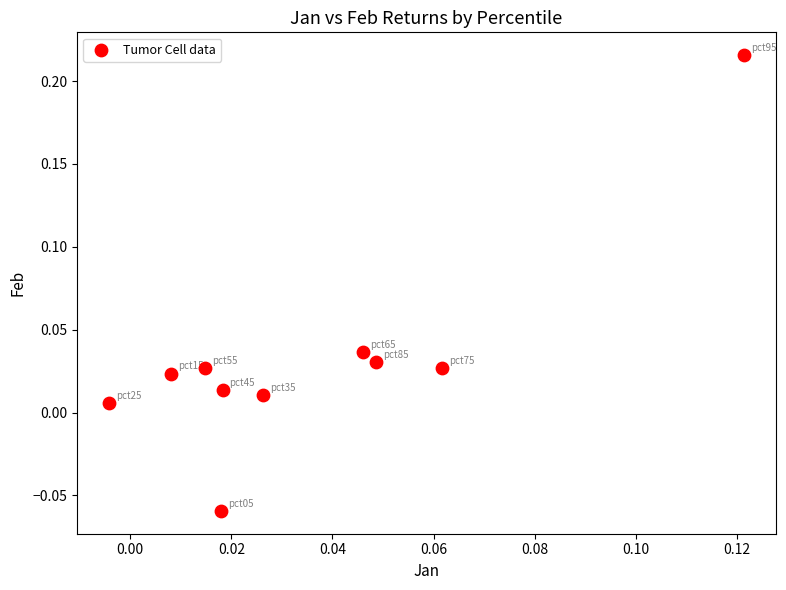

What is the range of Y values (max minus min)?

0.3